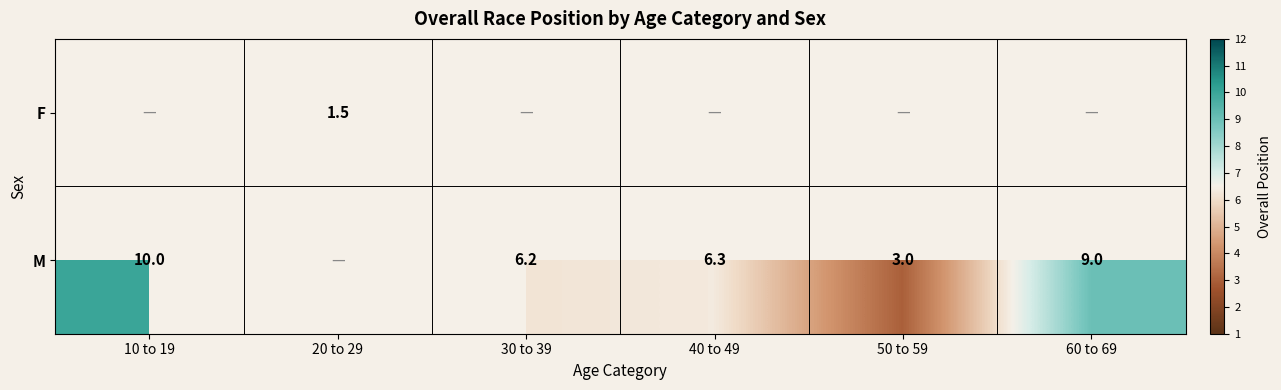

What is the difference between the M values at 50 to 59 and 10 to 19?

7.0